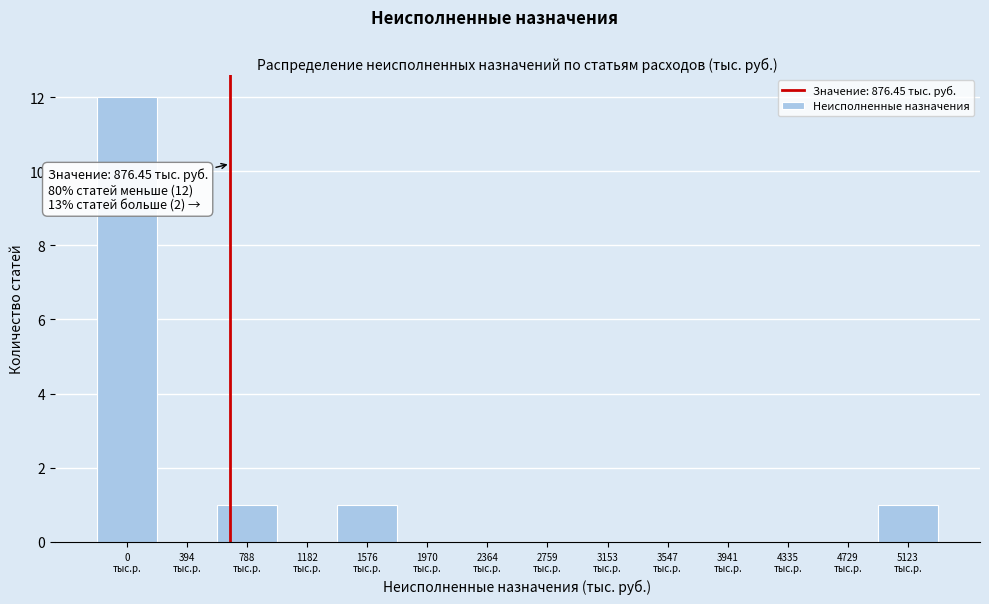

What is the maximum value shown in the chart?

12